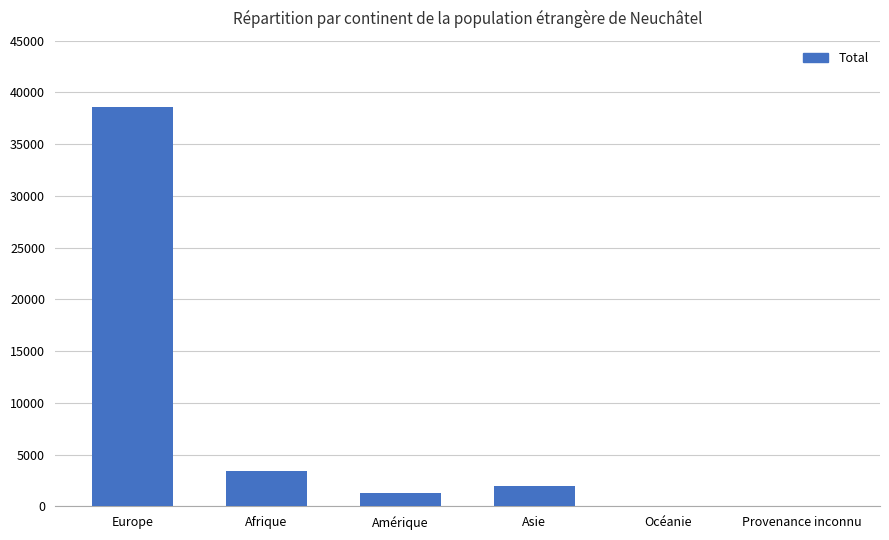

At which label is the value closest to 19300?

Afrique